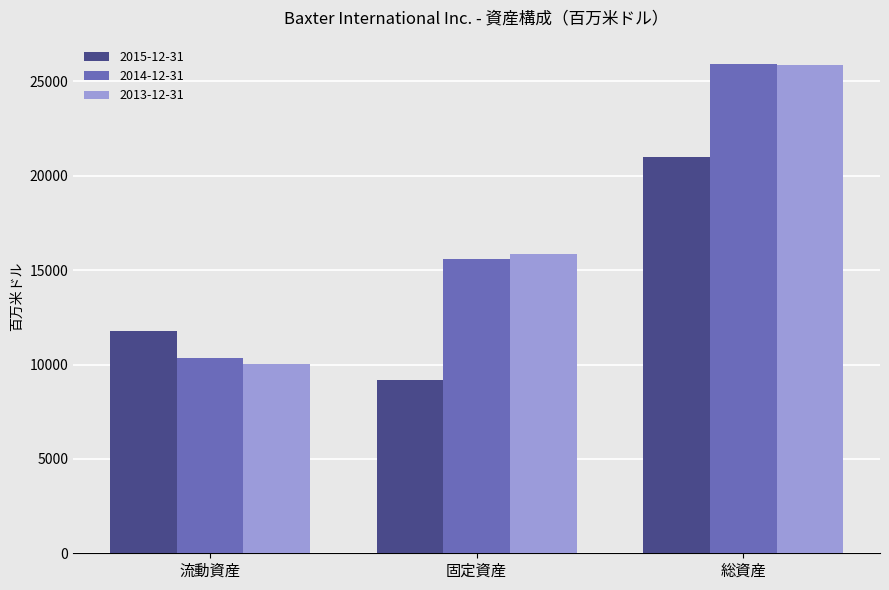

Are the bars grouped side by side (vs. stacked)?

Yes